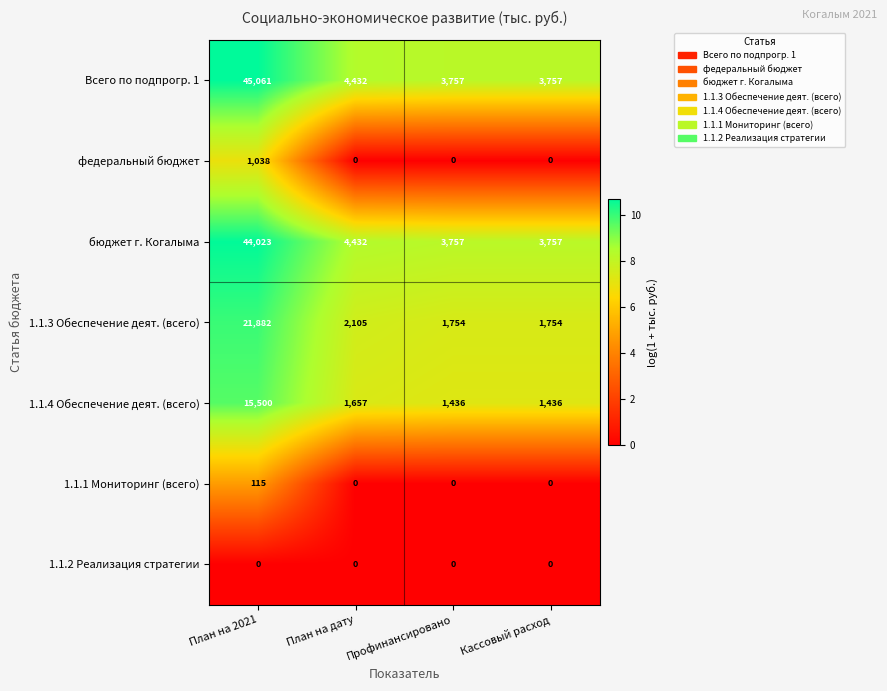

What is the maximum value shown in the chart?

45061